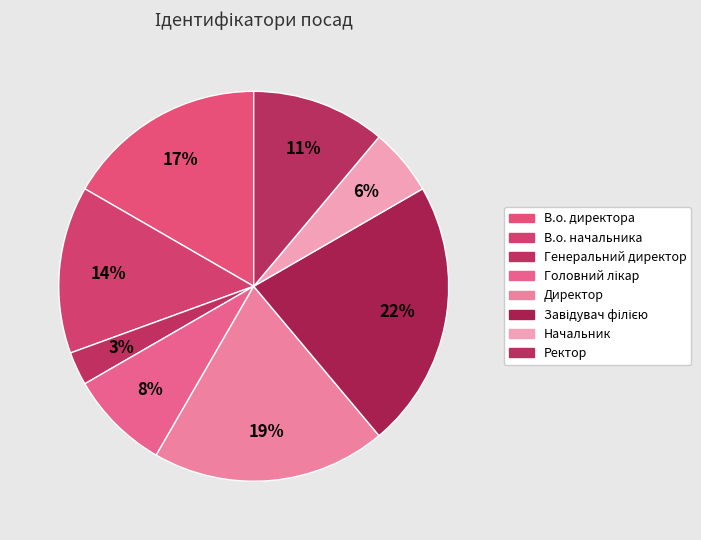

Which slice is the smallest?

Генеральний директор